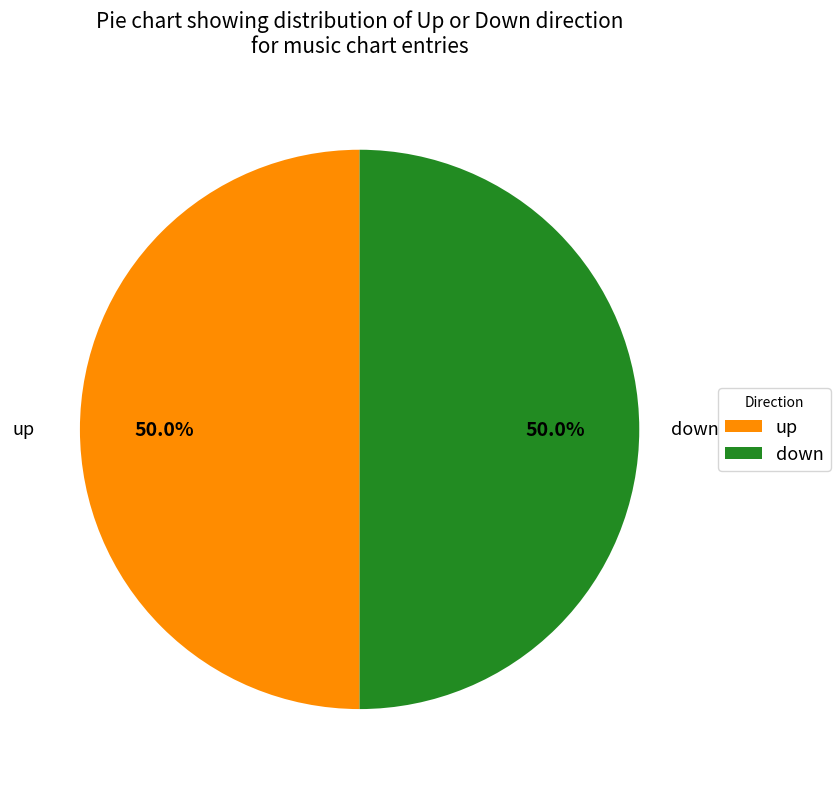

How many slices are in this pie chart?

2